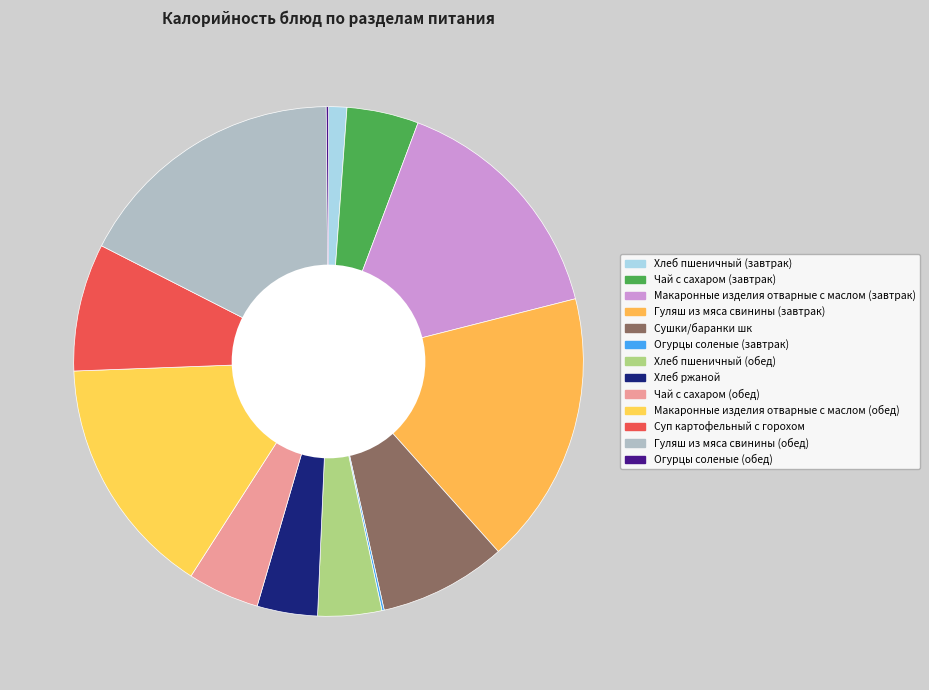

How many segments does this pie chart have?

13